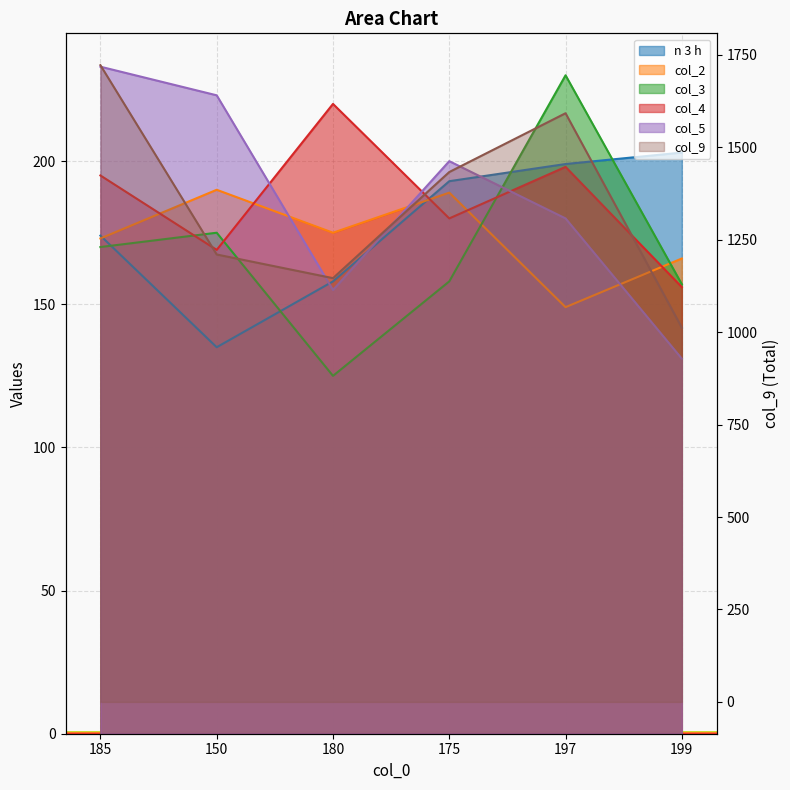

Is it true that col_5 equals 322 at 150?

False